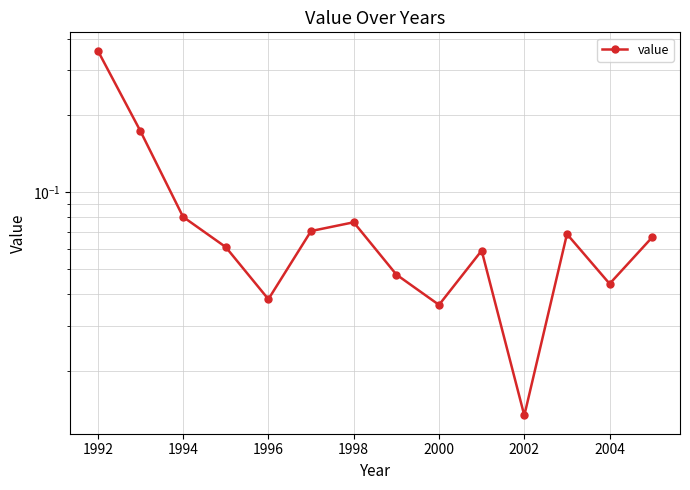

What is the value of the 7th point from the left?

0.1